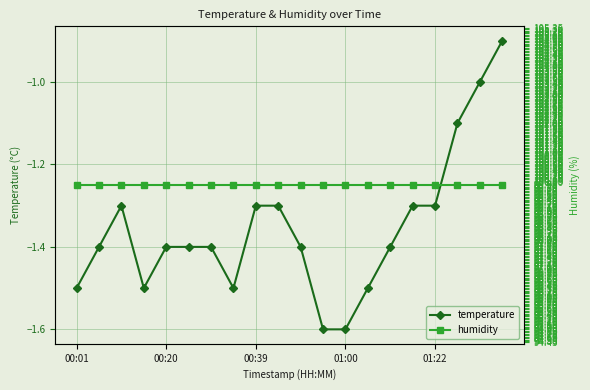

Count the number of categories in the chart.

20